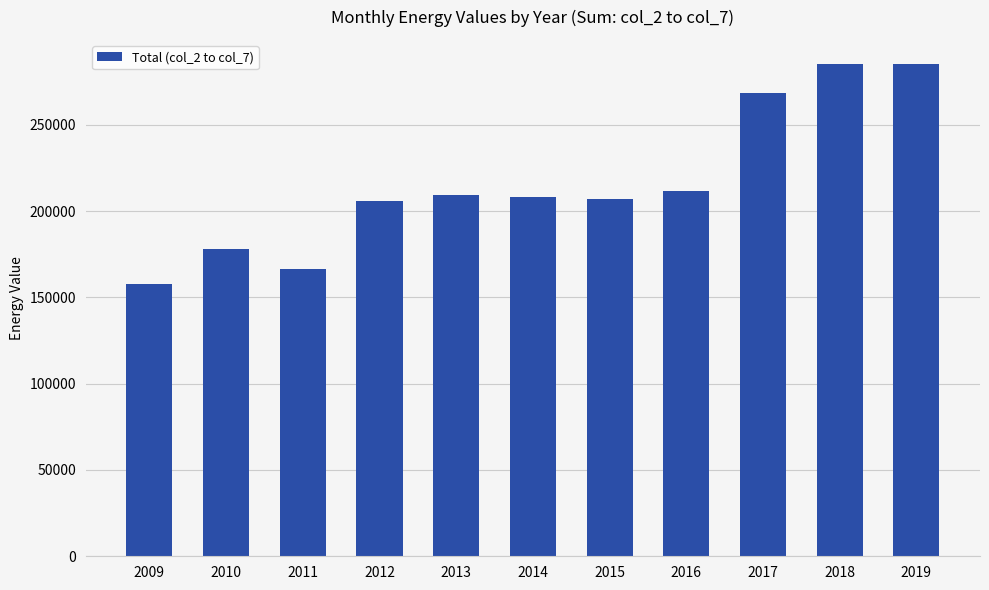

How many values are below 208068?

5